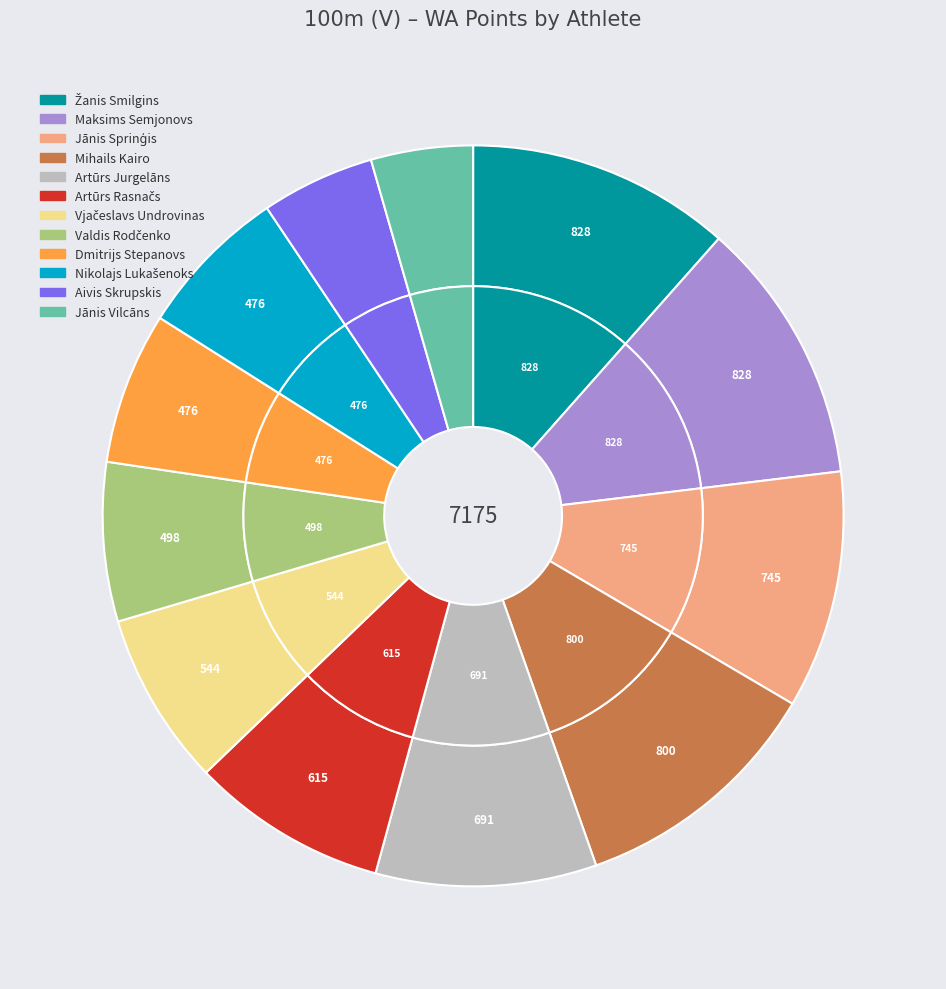

To the nearest percent, what is the difference between the Valdis Rodčenko and Vjačeslavs Undrovinas slice percentages?

1%